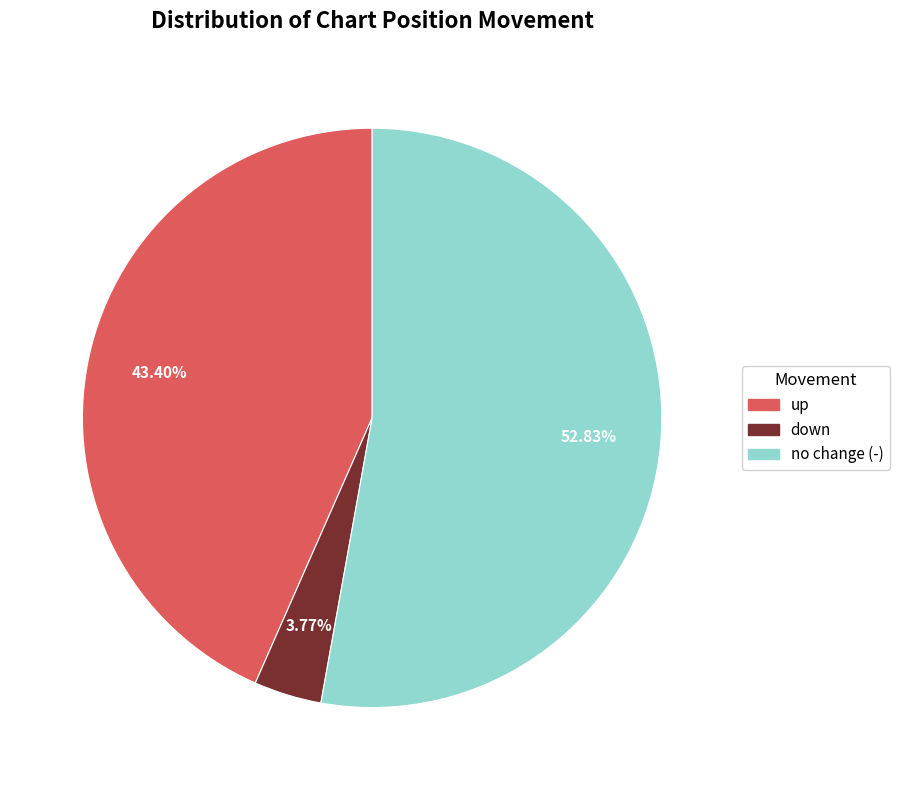

How many slices are in this pie chart?

3